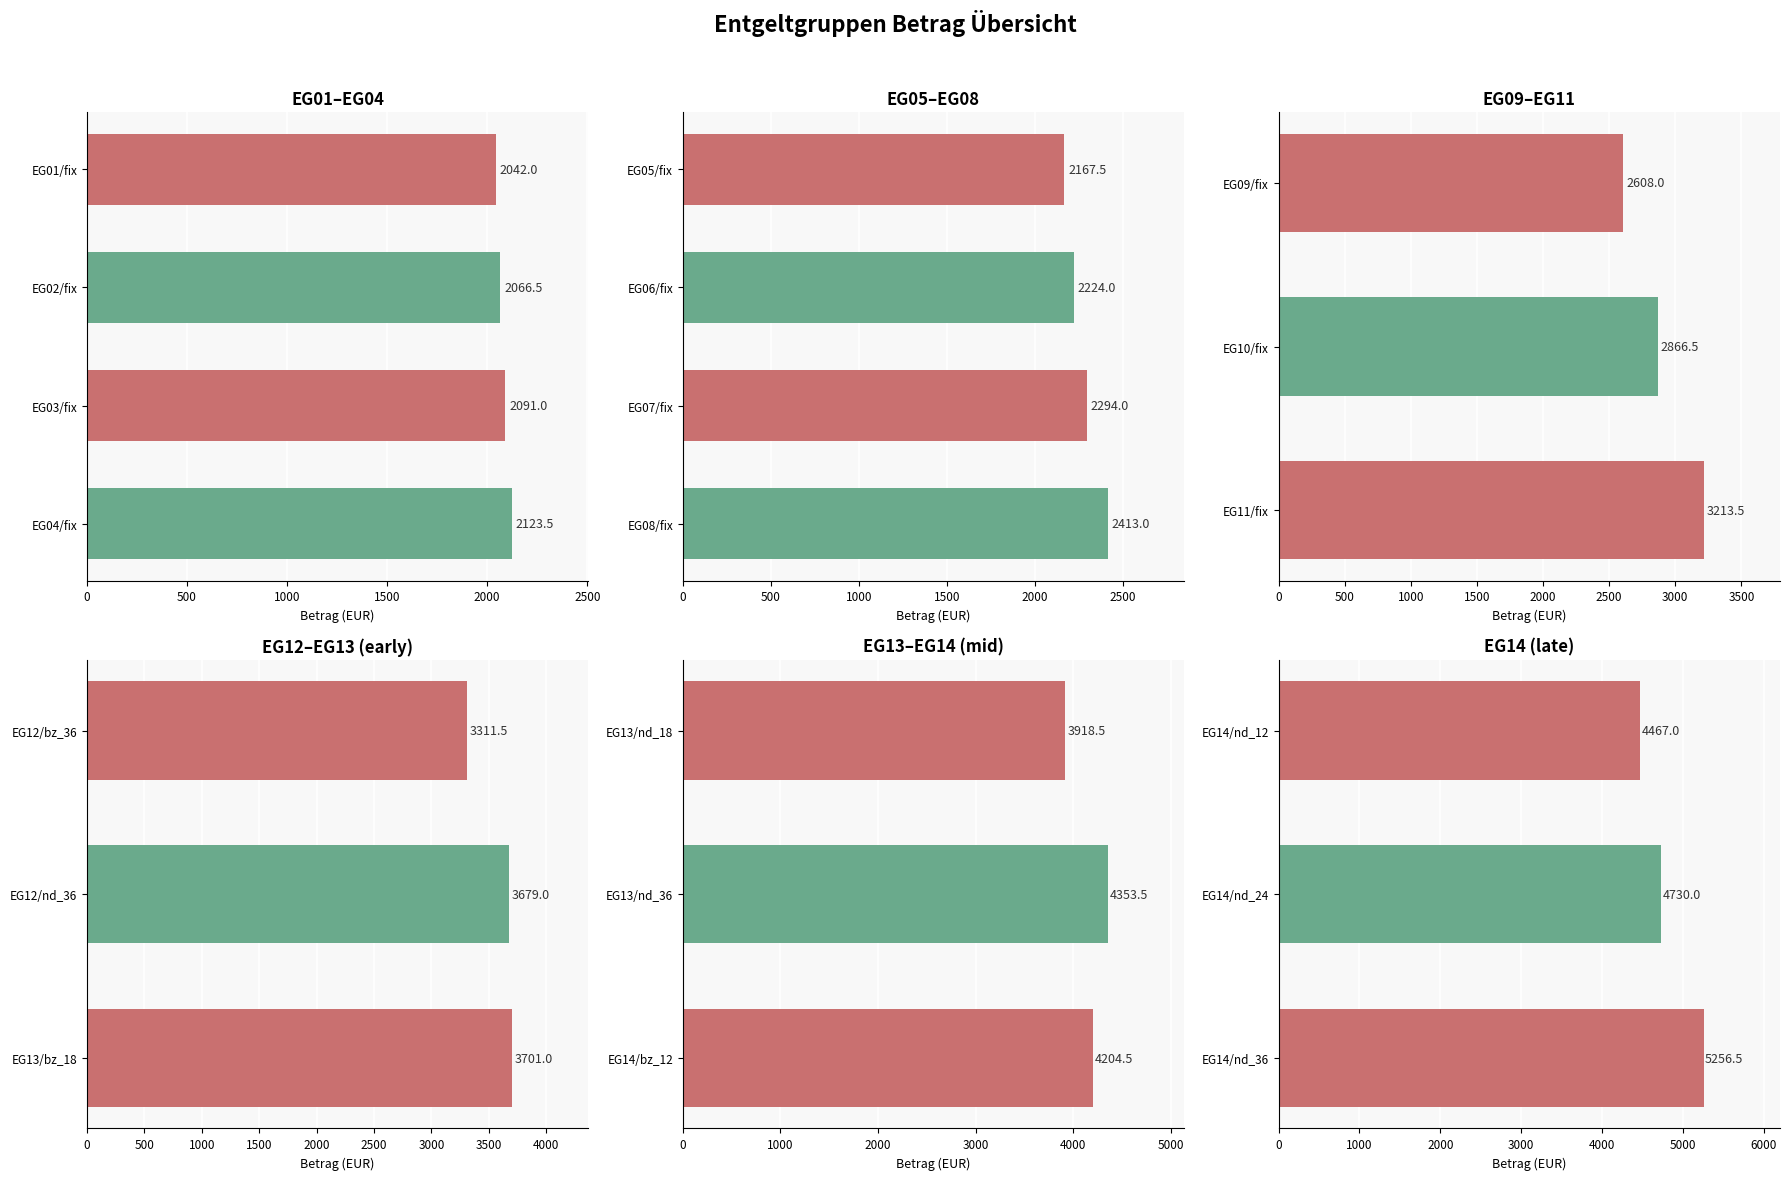

True or false: the data shows 1803.3 at EG14/nd_24.

False